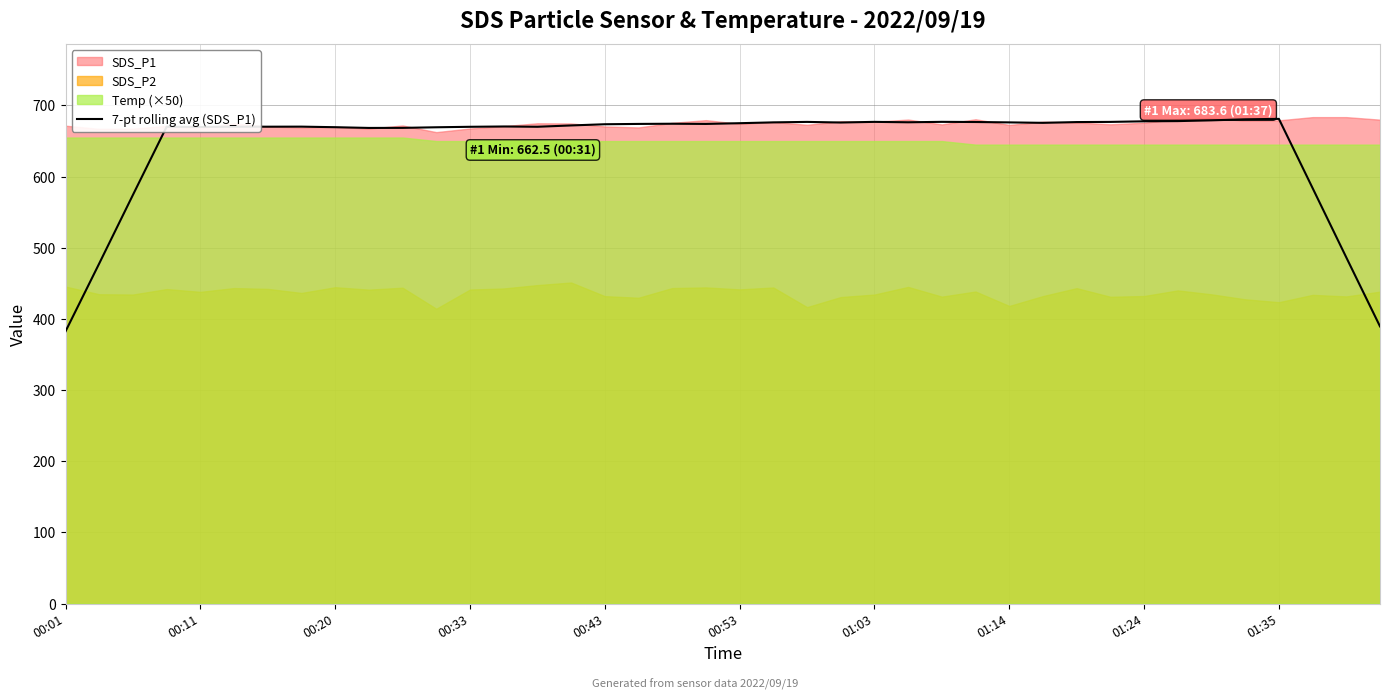

What is the lowest value of the 7-pt rolling avg (SDS_P1) series?

382.5